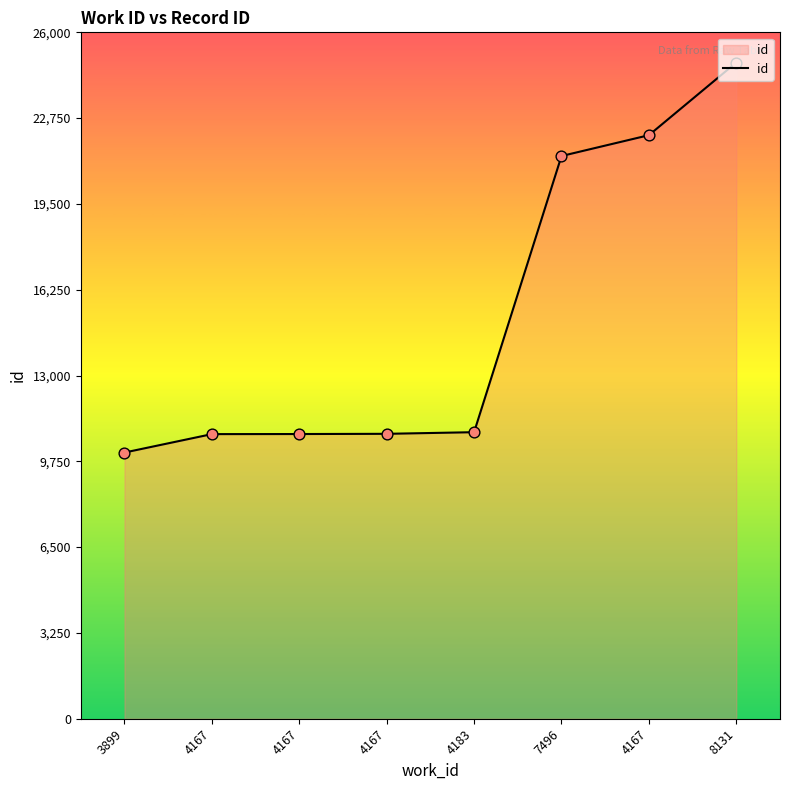

Between 4167 and 4167, which is larger?

4167